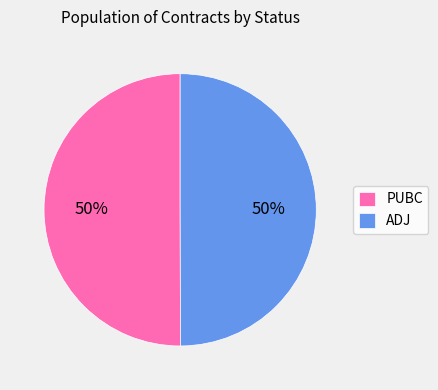

What is the ratio of the value at PUBC to the value at ADJ?

1.0